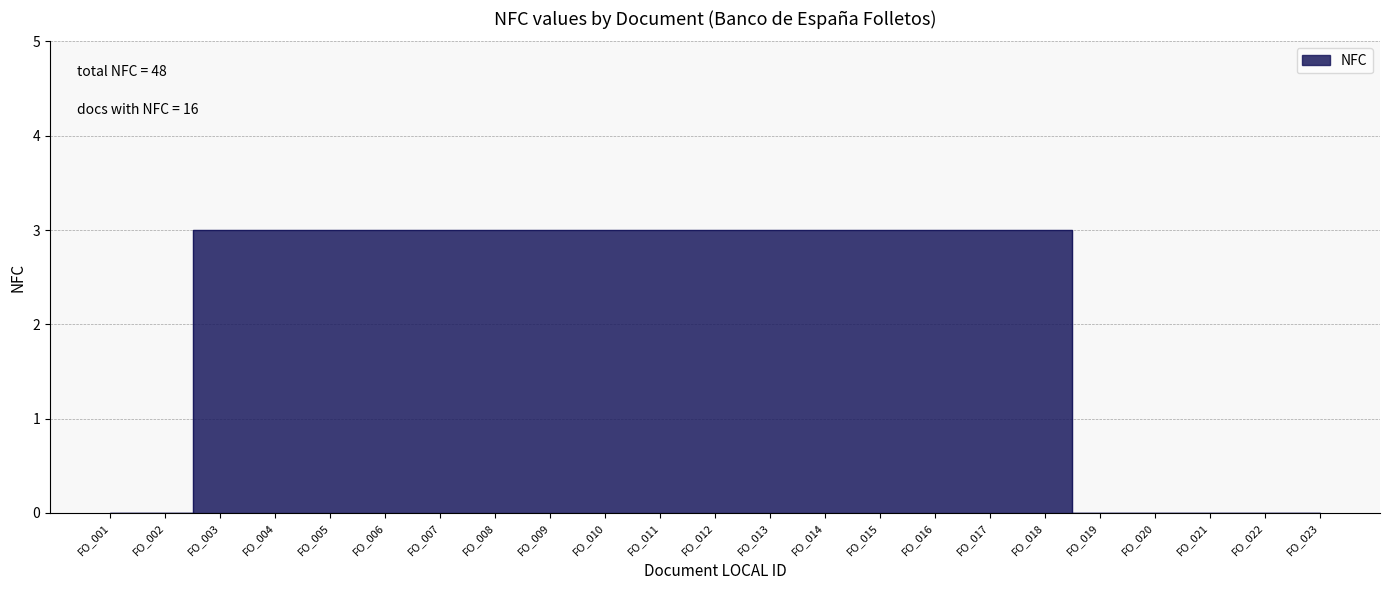

How many series are shown in this chart?

1